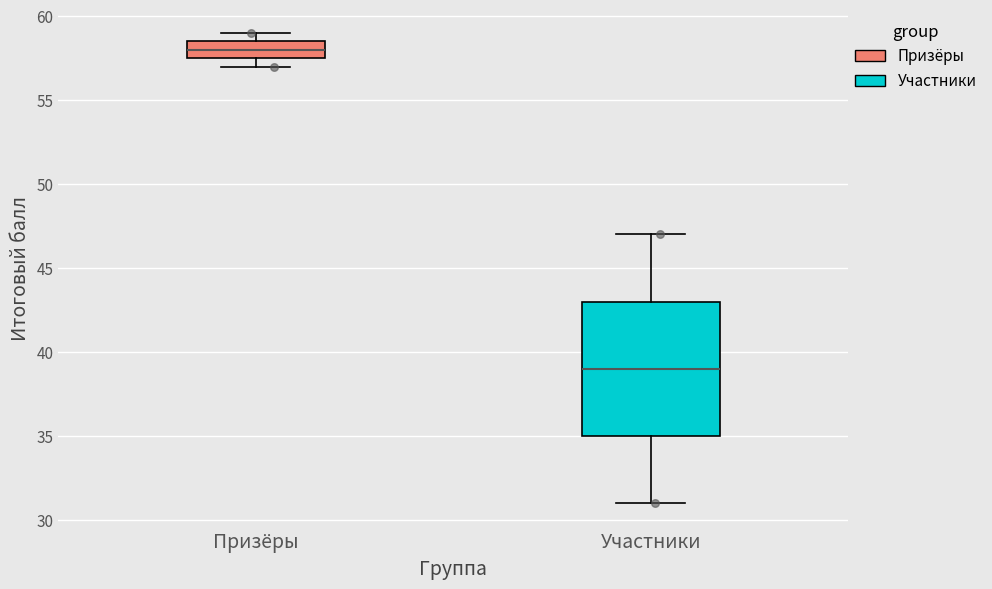

Which box is the tallest, from its lower edge to its upper edge?

Участники